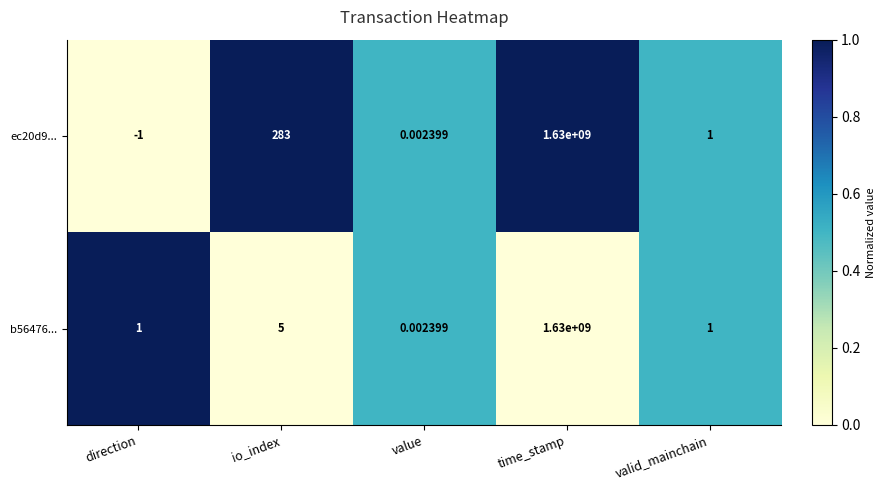

How many values in the b56476... series are below 1?

1